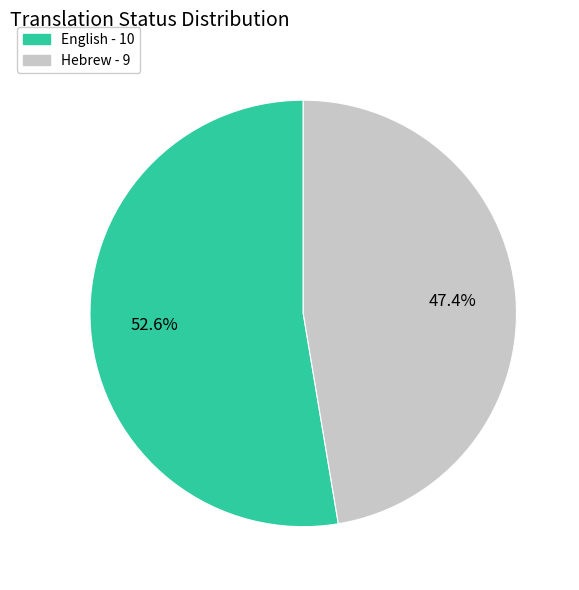

The English slice represents 53% of the pie. True or false?

True